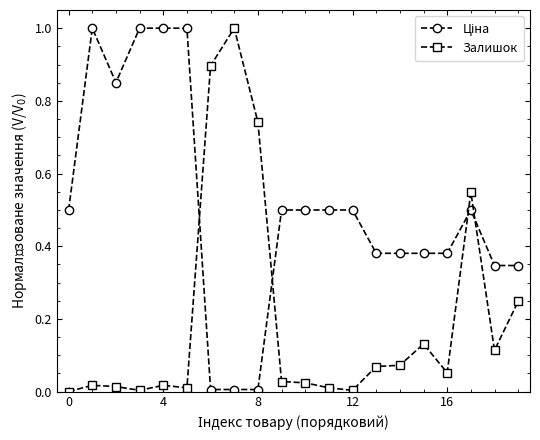

True or false: Залишок has more than 1 interior local peaks.

True